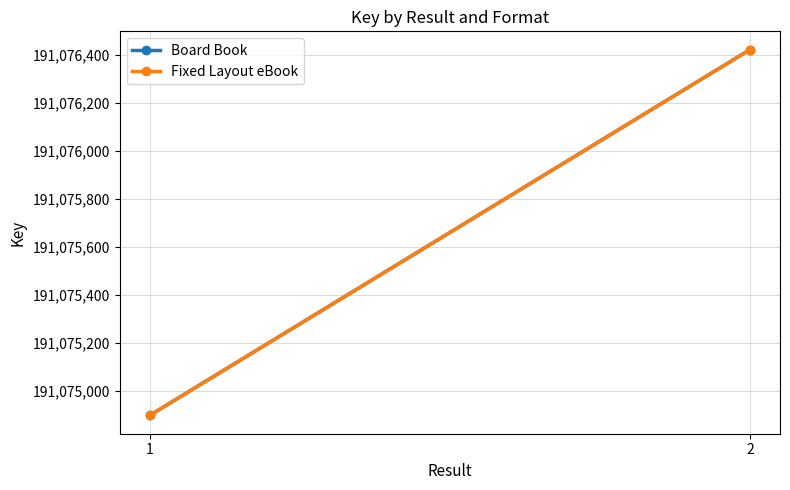

What is the value of the Board Book point at the 1st from the left?

191074896